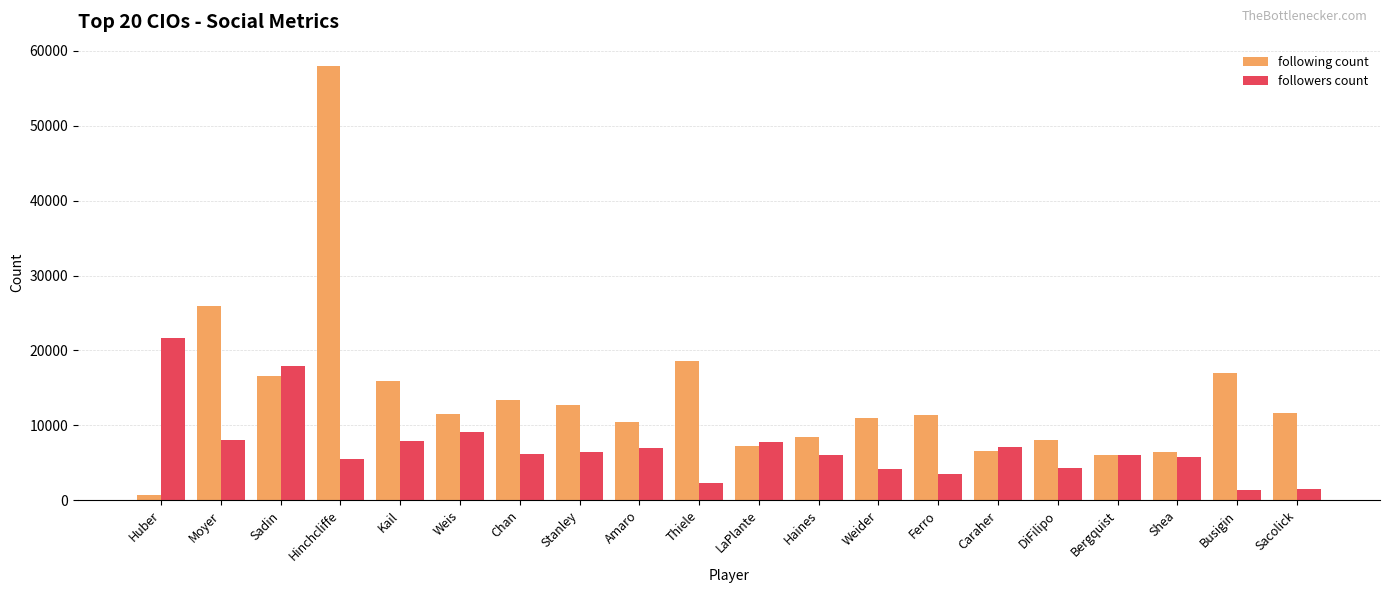

At which category does the chart reach its minimum across all series?

Huber